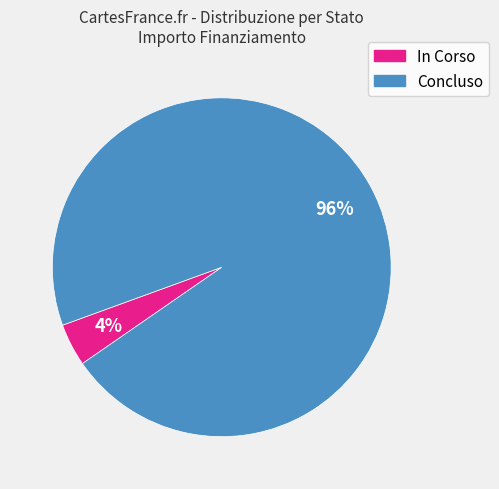

How many slices are in this pie chart?

2